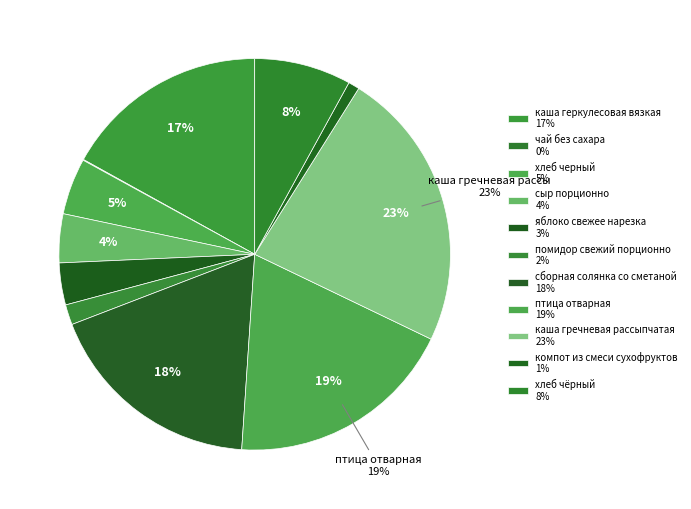

Which category has the biggest portion of the pie?

каша гречневая рассыпчатая